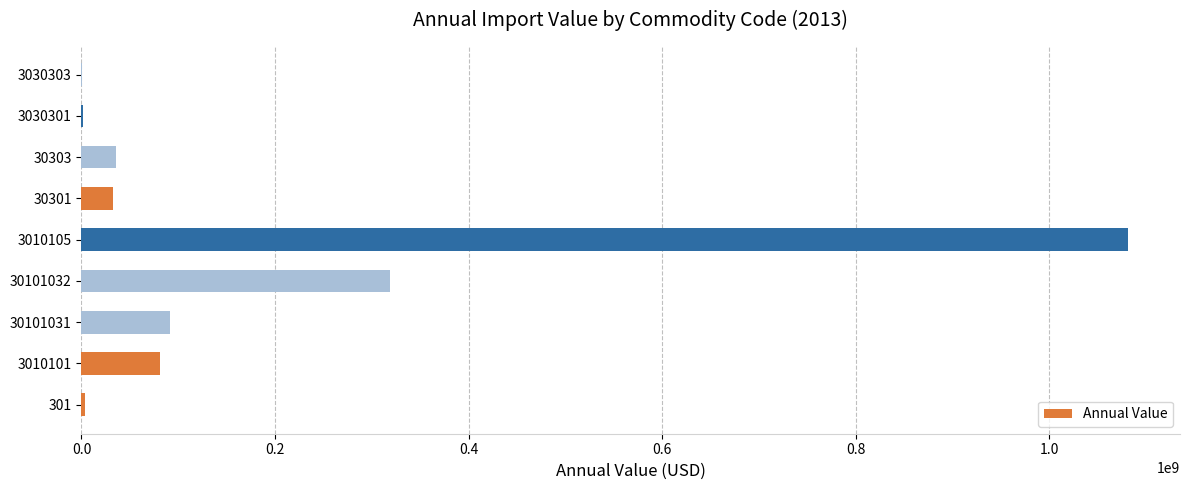

What is the sum of all values?

1646301667